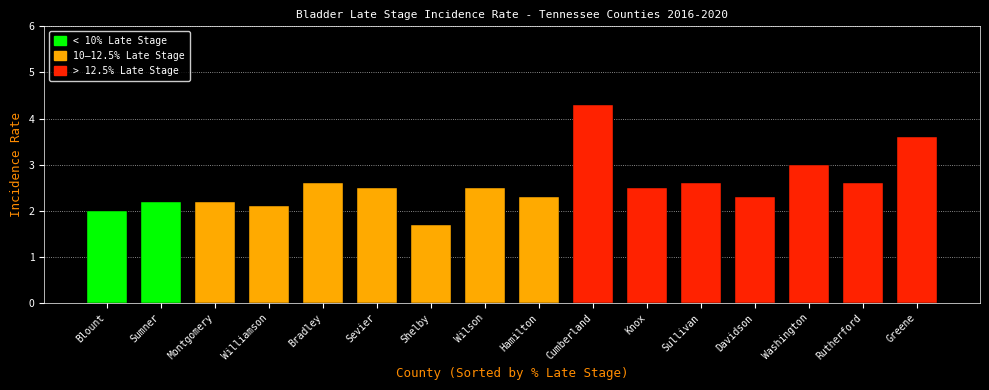

Reading left to right, what are all the values shown in this chart?

Blount=2.0	Sumner=2.2	Montgomery=2.2	Williamson=2.1	Bradley=2.6	Sevier=2.5	Shelby=1.7	Wilson=2.5	Hamilton=2.3	Cumberland=4.3	Knox=2.5	Sullivan=2.6	Davidson=2.3	Washington=3.0	Rutherford=2.6	Greene=3.6